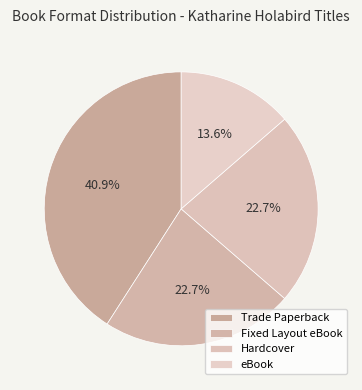

How many segments does this pie chart have?

4